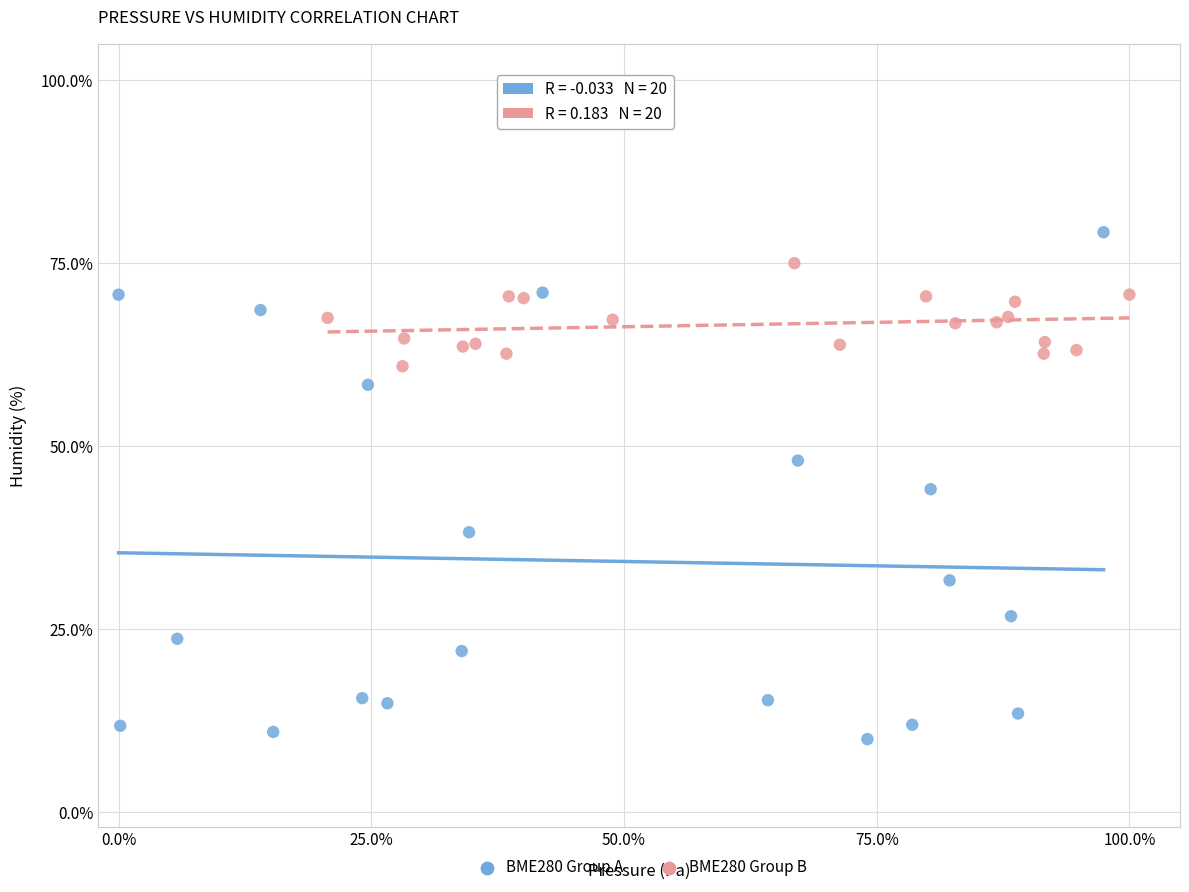

Which series contains the lowest Y value?

BME280 Group A